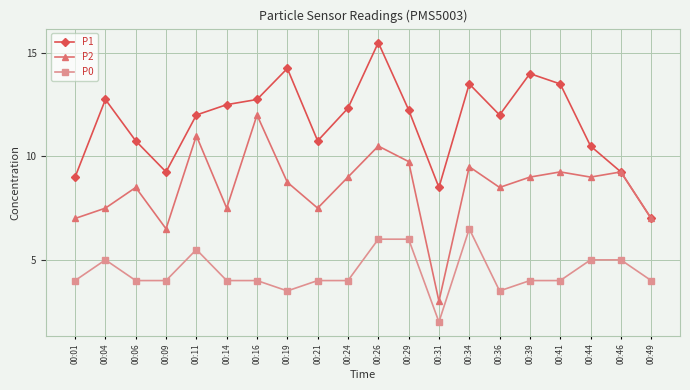

How many data points in P2 are less than 9?

10